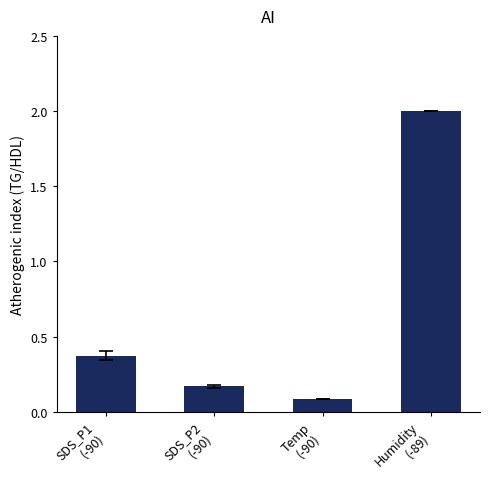

What is the difference between the maximum and minimum values?

1.9